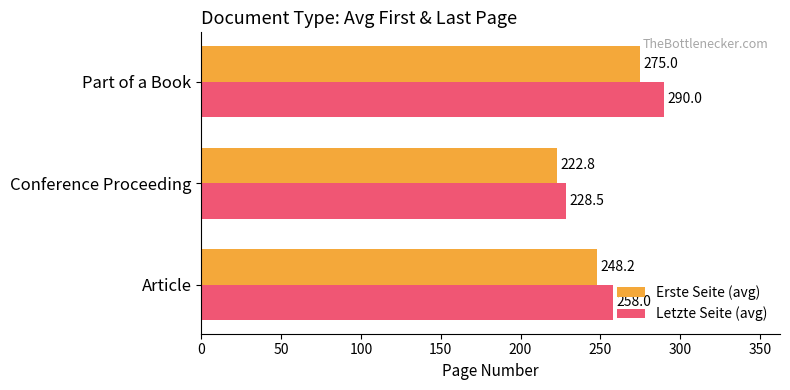

Between Conference Proceeding and Part of a Book, which series saw the biggest shift?

Letzte Seite (avg)